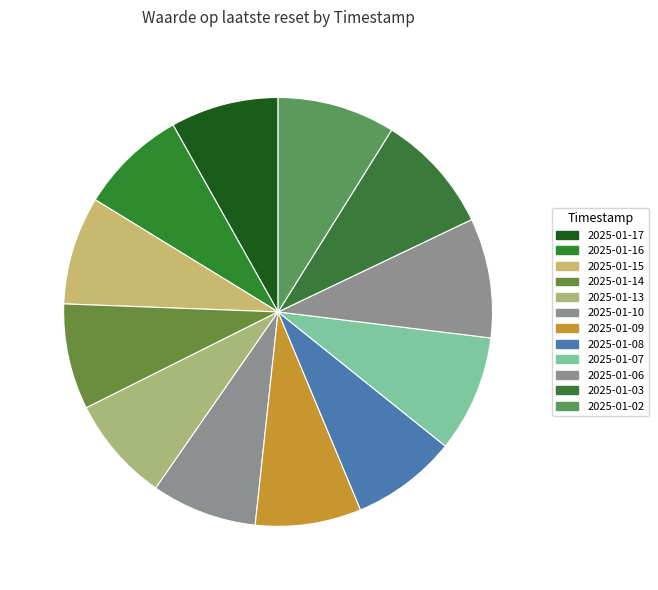

How many slices are in this pie chart?

12